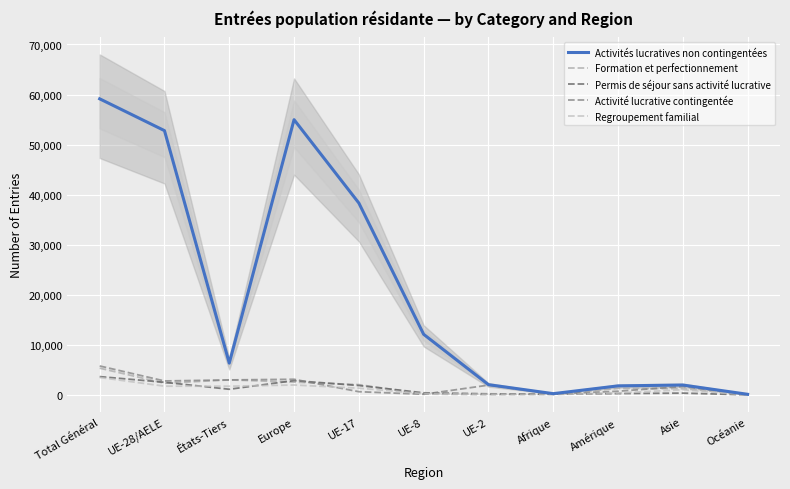

What is the average value of the Regroupement familial series?

1108